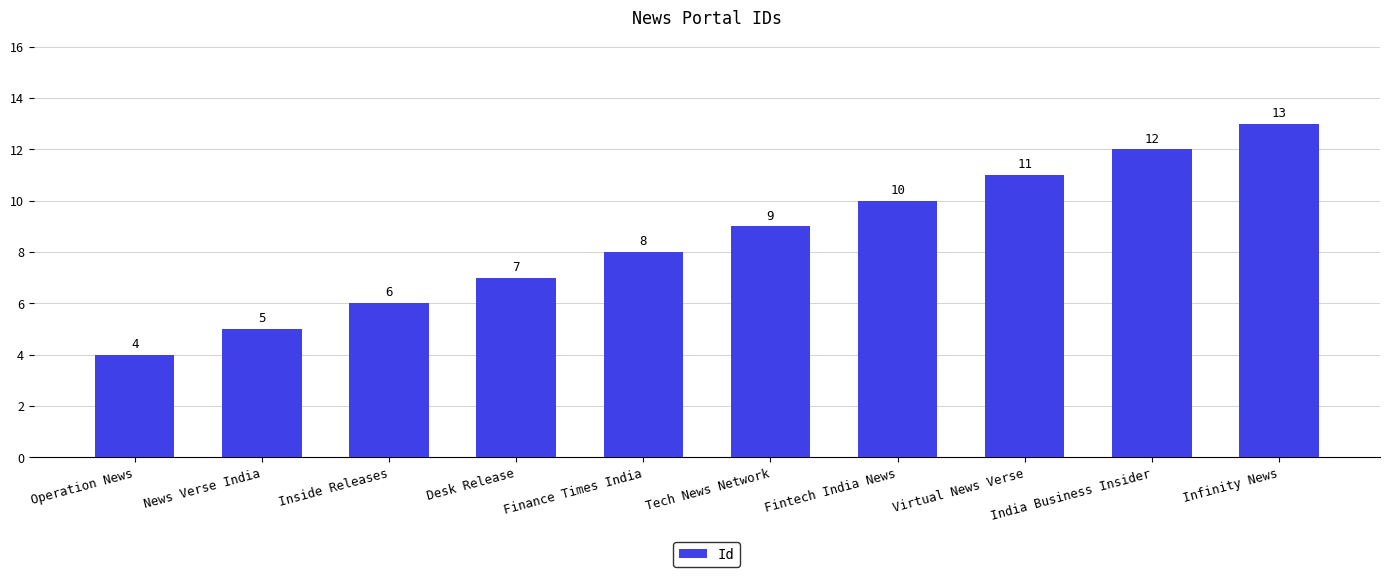

Where is the data nearest to the value 8?

Finance Times India